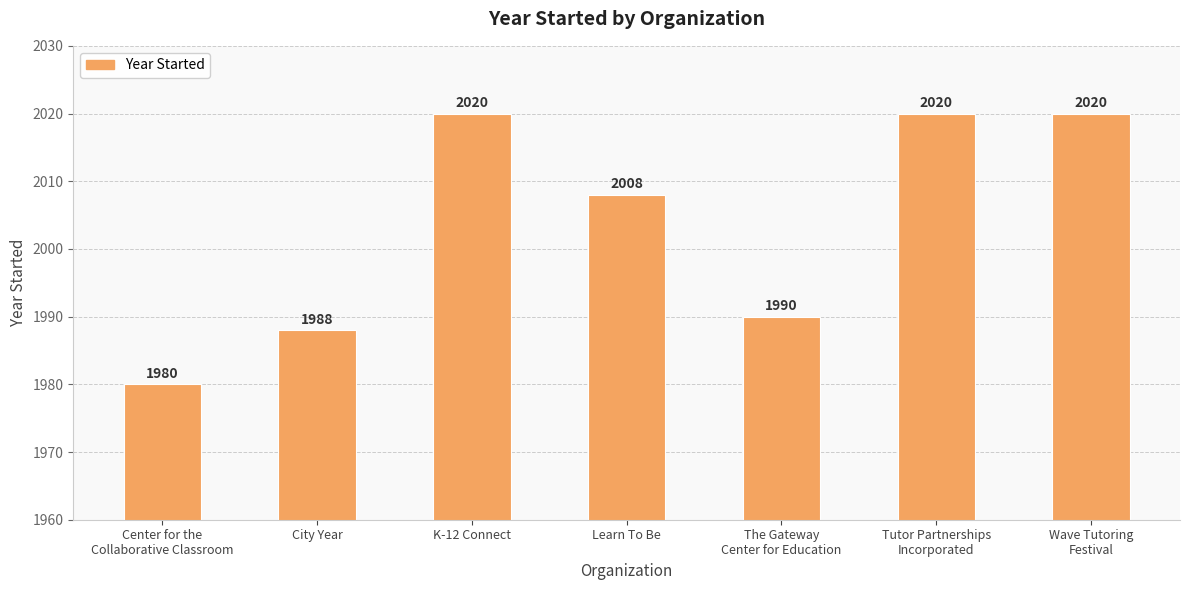

How many values are below 2008?

3